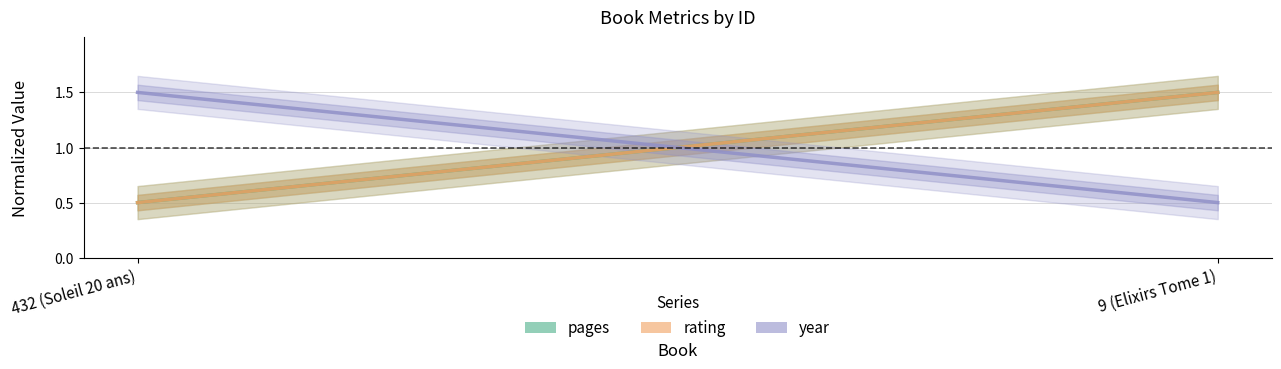

What are all the series names shown in the legend?

pages, rating, year